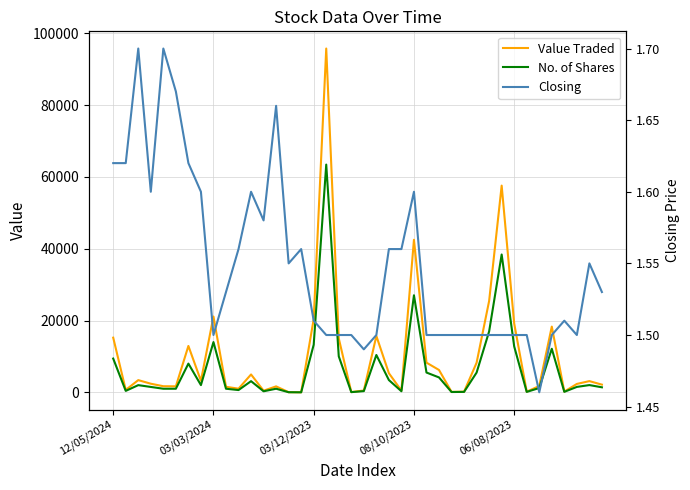

Reading left to right, list all the values displayed in this chart.

Value Traded: 15228.0	672.0	3400.0	2400.0	1700.0	1670.0	12920.0	3210.0	21120.0	1539.0	1015.0	4979.0	458.0	1660.0	39.0	3.0	20403.0	95797.0	15038.0	75.0	507.0	15698.0	5327.0	472.0	42506.0	8268.0	6225.0	125.0	182.0	8250.0	25470.0	57600.0	19172.0	182.0	1760.0	18317.0	211.0	2337.0	3123.0	2142.0
No. of Shares: 9400.0	400.0	2000.0	1500.0	1000.0	1000.0	8000.0	2010.0	14000.0	1000.0	630.0	3112.0	290.0	1000.0	25.0	2.0	13267.0	63457.0	10025.0	50.0	340.0	10402.0	3415.0	300.0	27039.0	5512.0	4150.0	83.0	121.0	5500.0	16980.0	38400.0	12782.0	121.0	1200.0	12137.0	140.0	1508.0	2015.0	1400.0
Closing: 1.6	1.6	1.7	1.6	1.7	1.7	1.6	1.6	1.5	1.5	1.6	1.6	1.6	1.7	1.6	1.6	1.5	1.5	1.5	1.5	1.5	1.5	1.6	1.6	1.6	1.5	1.5	1.5	1.5	1.5	1.5	1.5	1.5	1.5	1.5	1.5	1.5	1.5	1.6	1.5